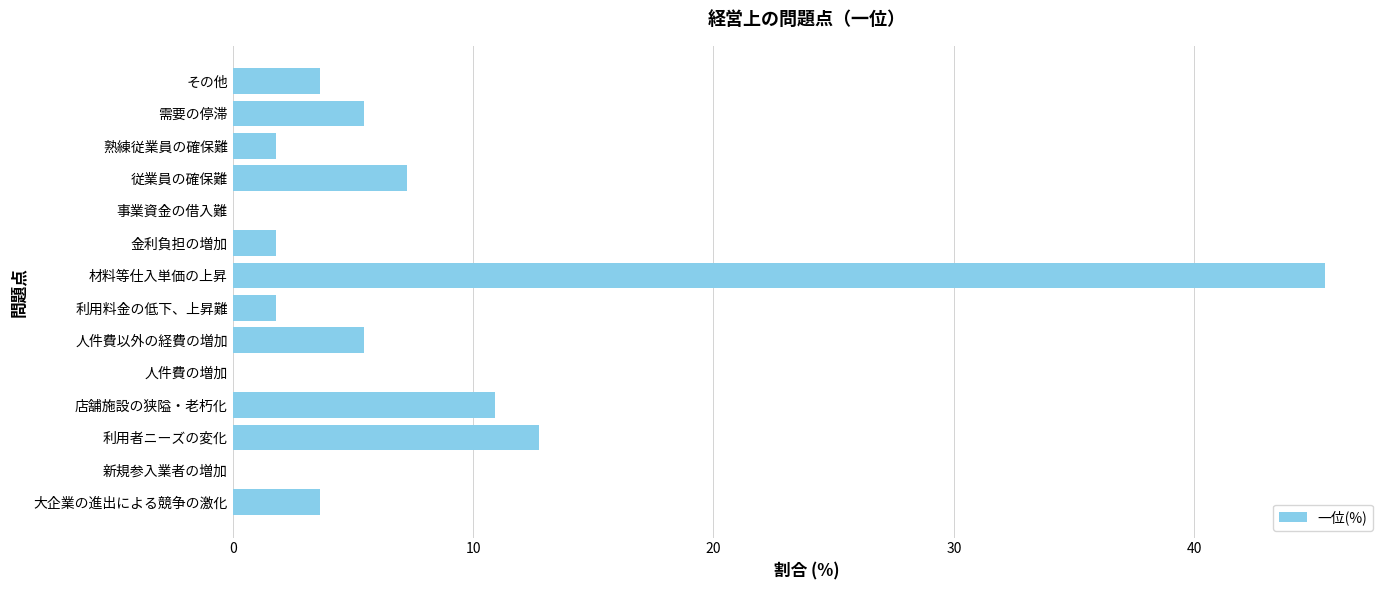

What is the sum of the values at 利用料金の低下、上昇難 and 従業員の確保難?

9.1